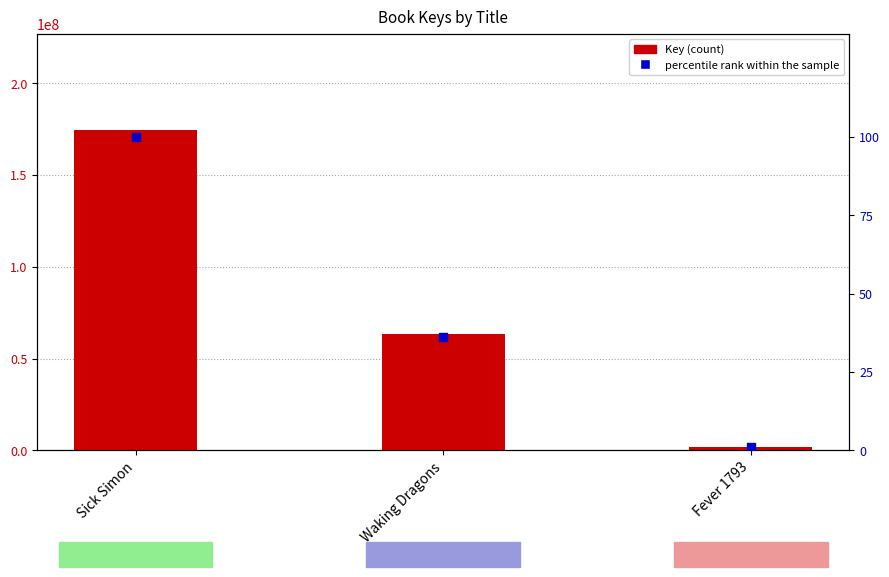

Which series has the largest total across all categories?

Key